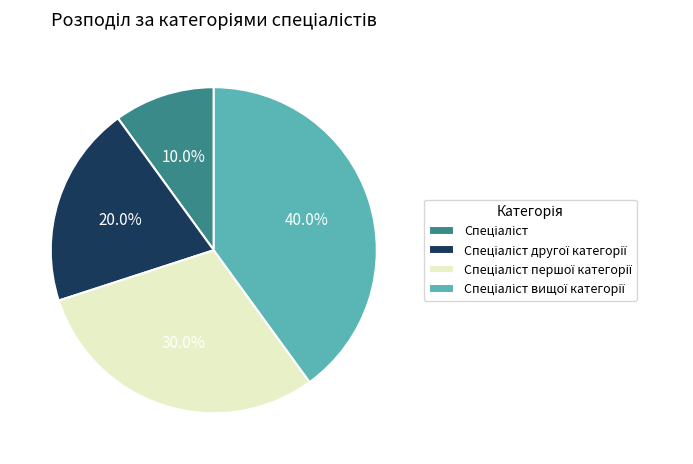

To the nearest percent, what is the average slice percentage?

25%